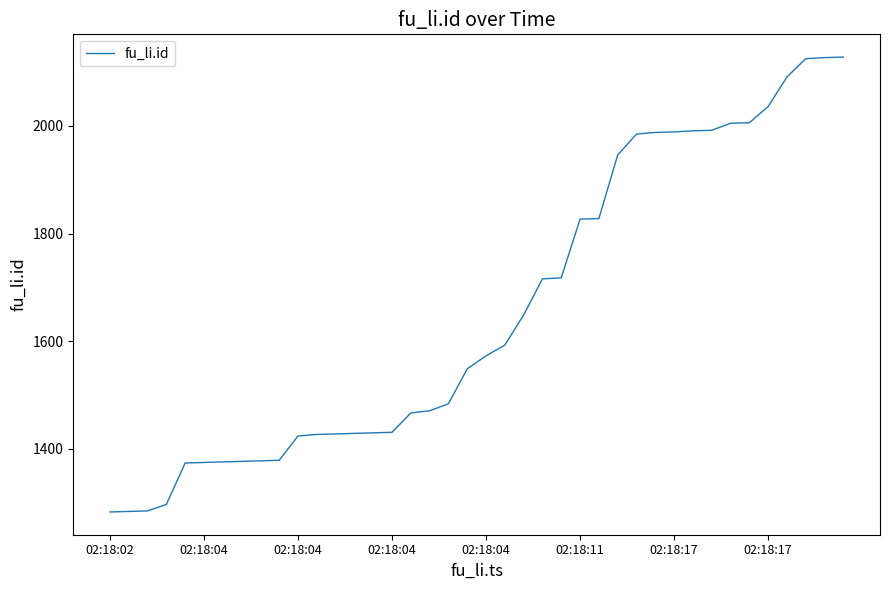

What is the maximum value shown in the chart?

2128